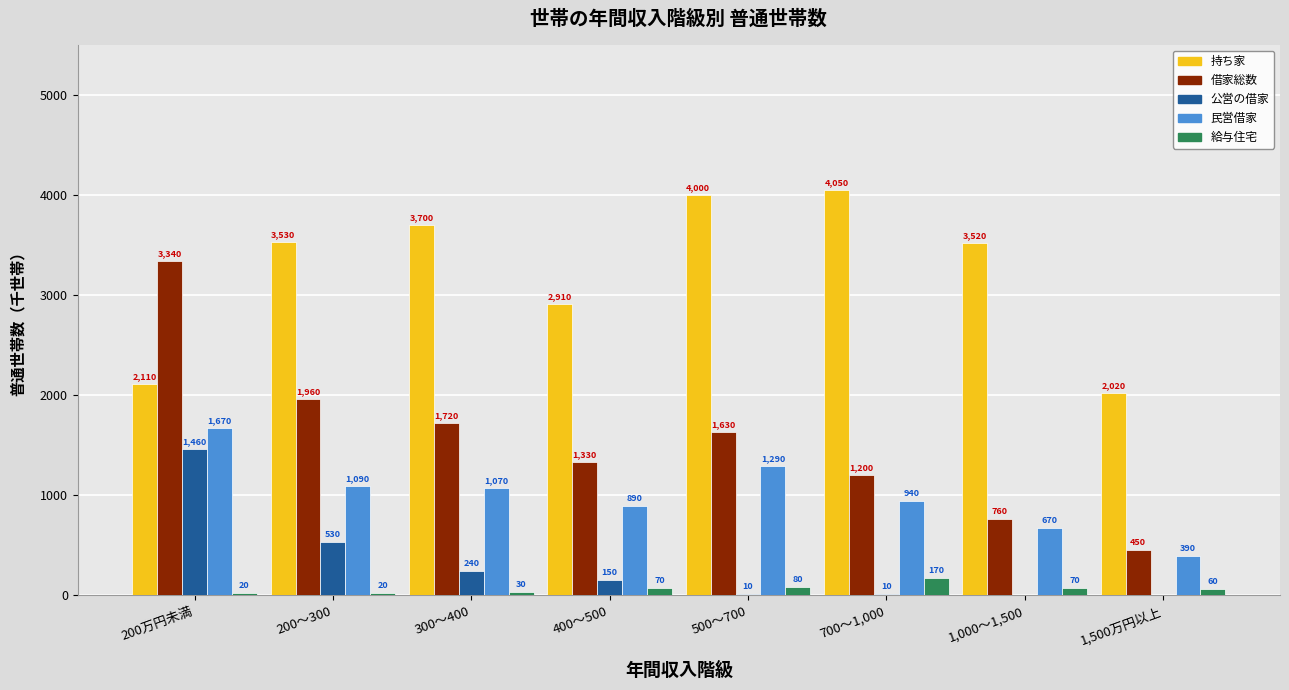

Reading left to right, what are all the values shown in this chart?

持ち家: 2110	3530	3700	2910	4000	4050	3520	2020
借家総数: 3340	1960	1720	1330	1630	1200	760	450
公営の借家: 1460	530	240	150	10	10	0	0
民営借家: 1670	1090	1070	890	1290	940	670	390
給与住宅: 20	20	30	70	80	170	70	60